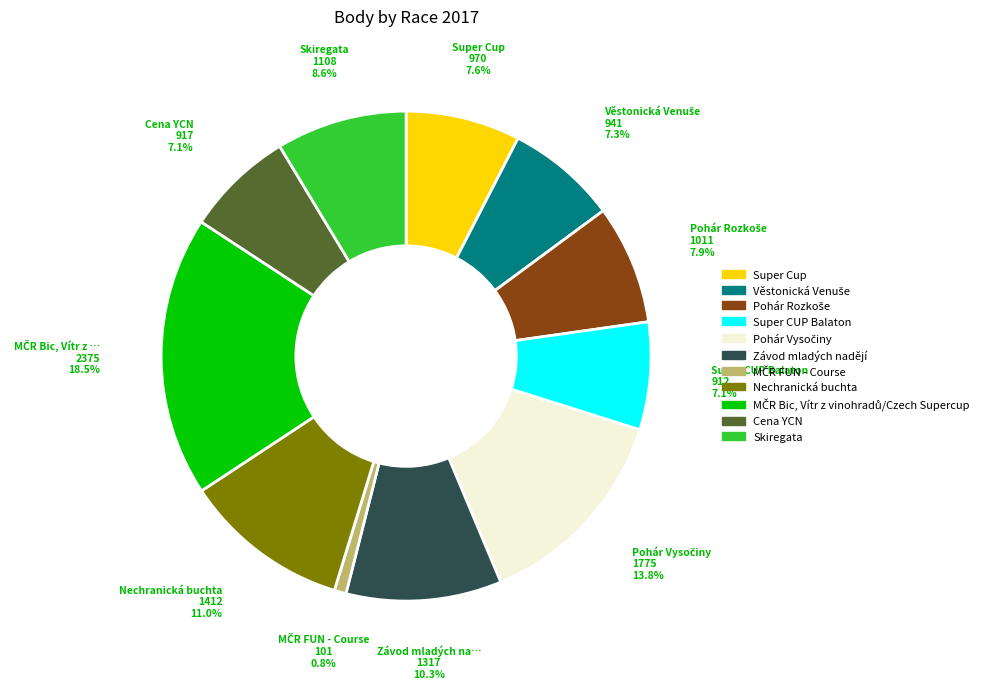

Does any single category account for the majority?

No